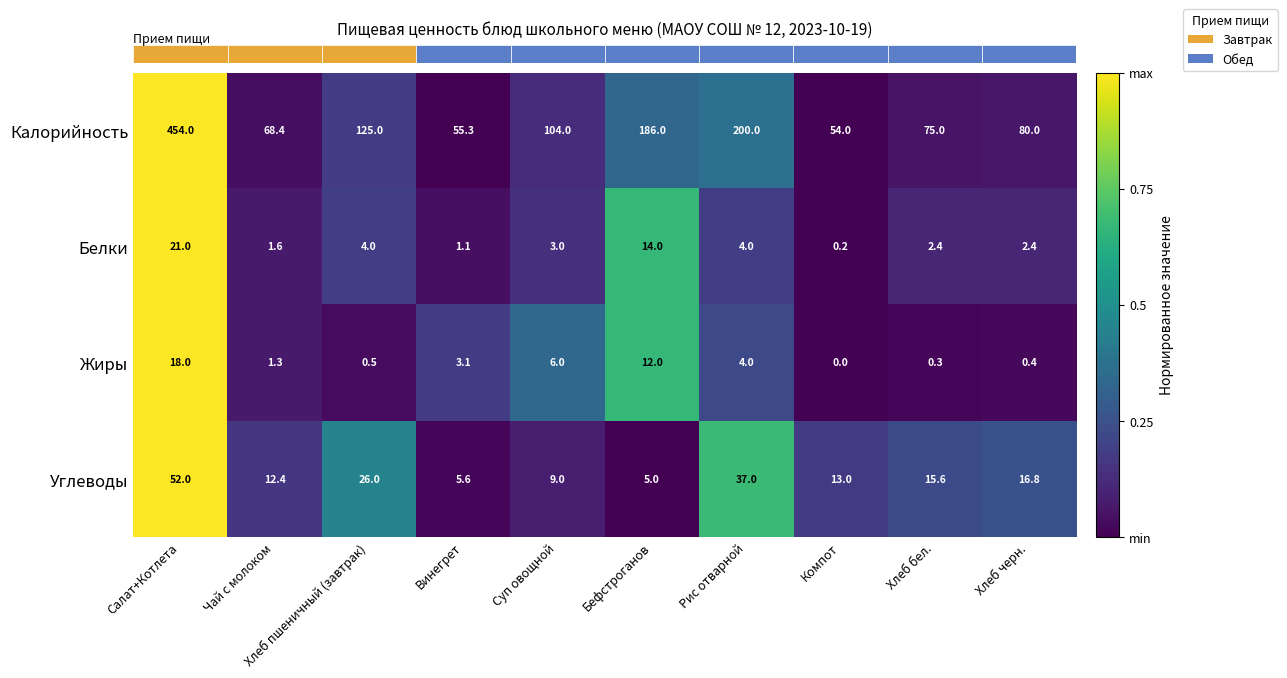

What is the greatest value displayed?

454.0